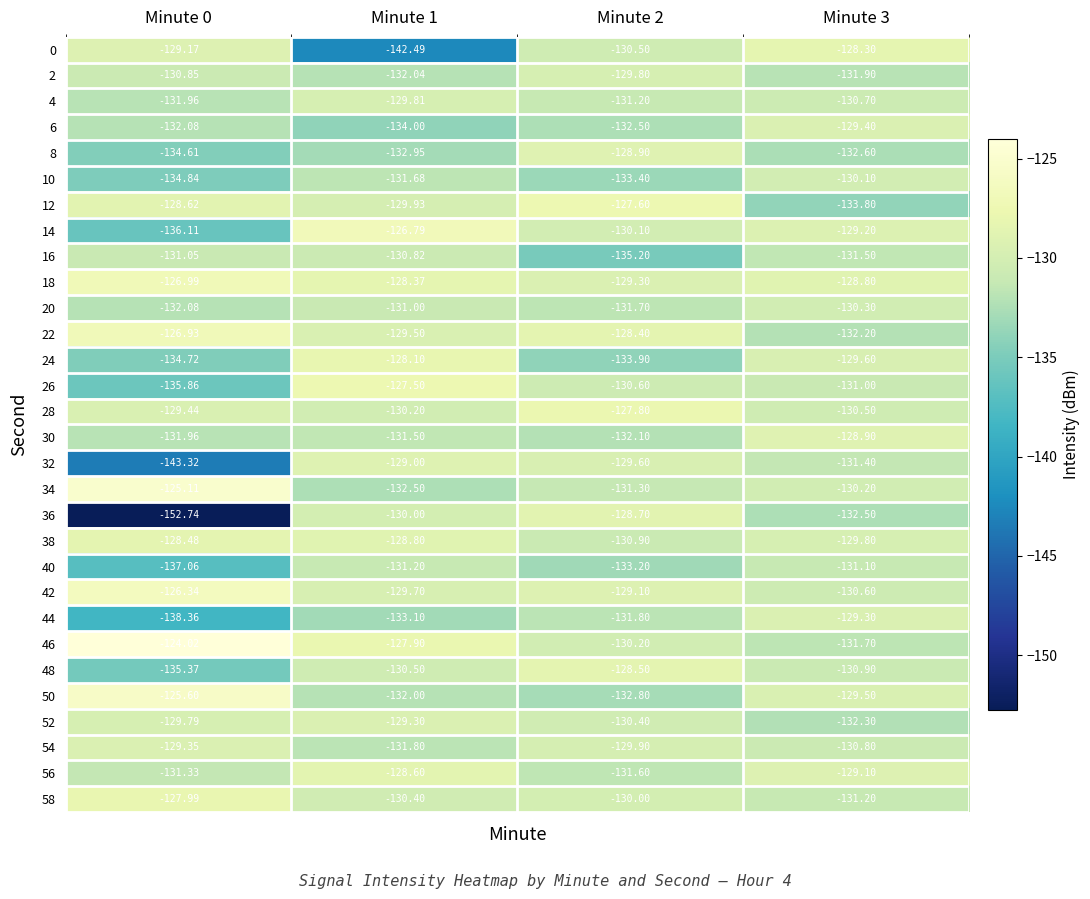

Is the value of 50 at Minute 1 greater than the value of 58 at Minute 1?

No